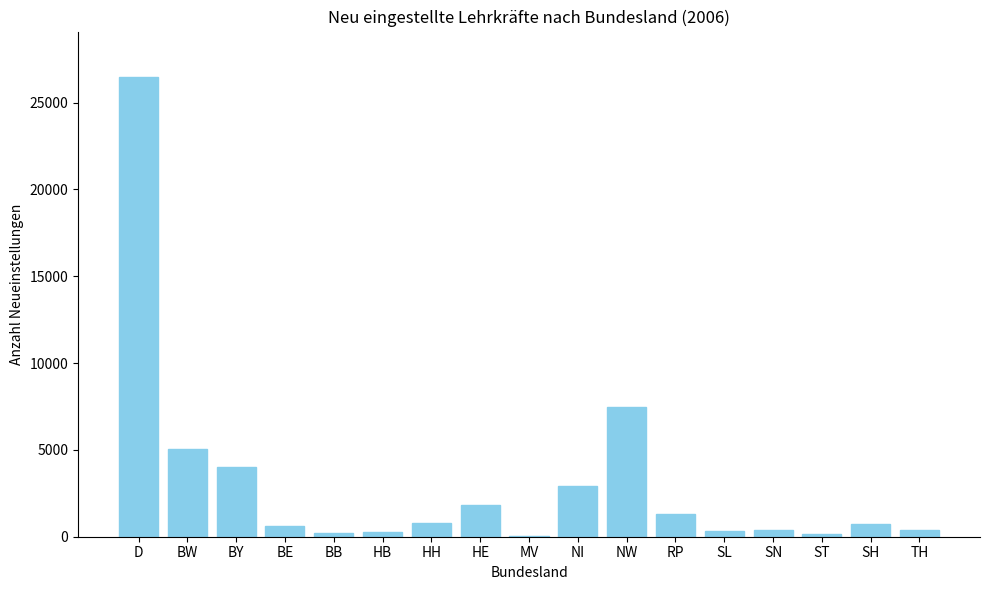

Between NI and HH, which is larger?

NI